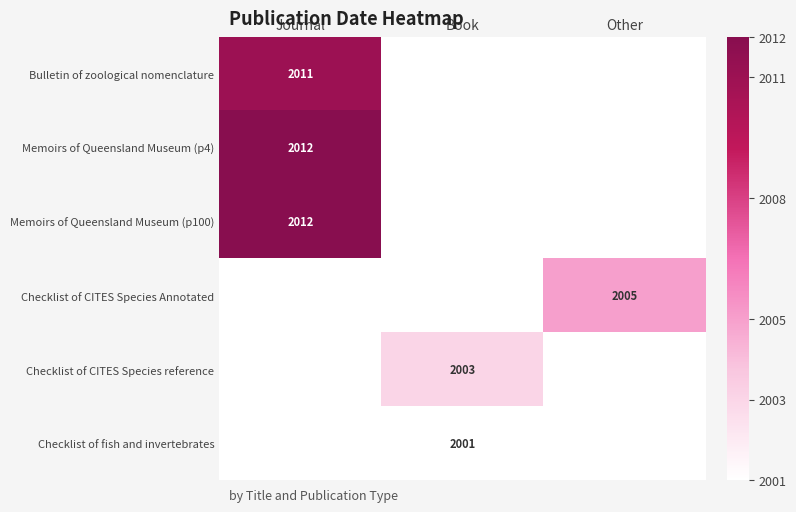

What is the spread (max minus min) of values at Journal?

1.0